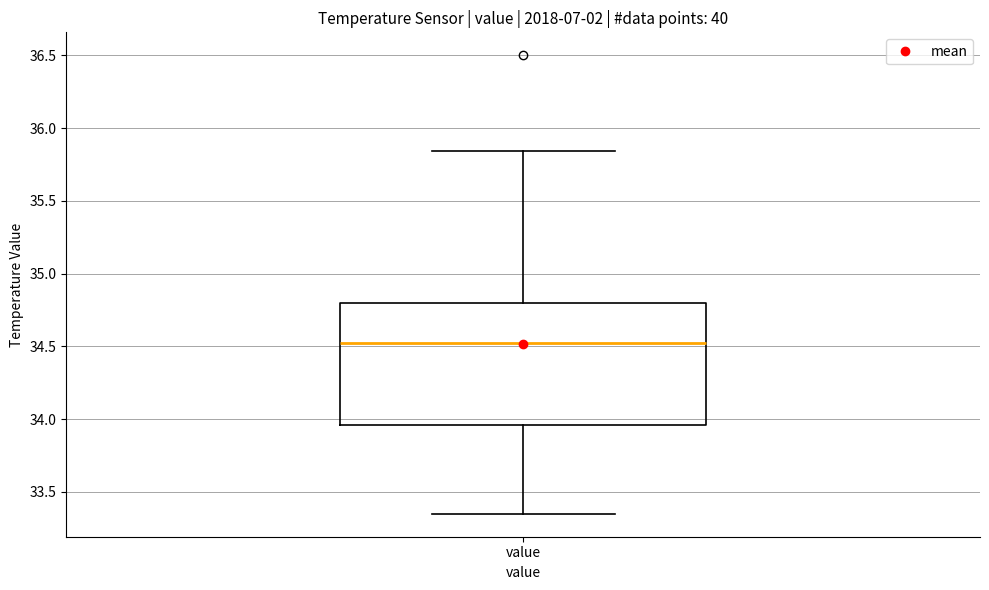

Transcribe this box plot: give where the median line is, the range the box spans, and where the two whiskers end, as read against the y-axis. The values are not printed on the chart, so give them approximately, as read against the axis.

median 34.55, box 33.95 to 34.80, whiskers 33.35 to 35.85